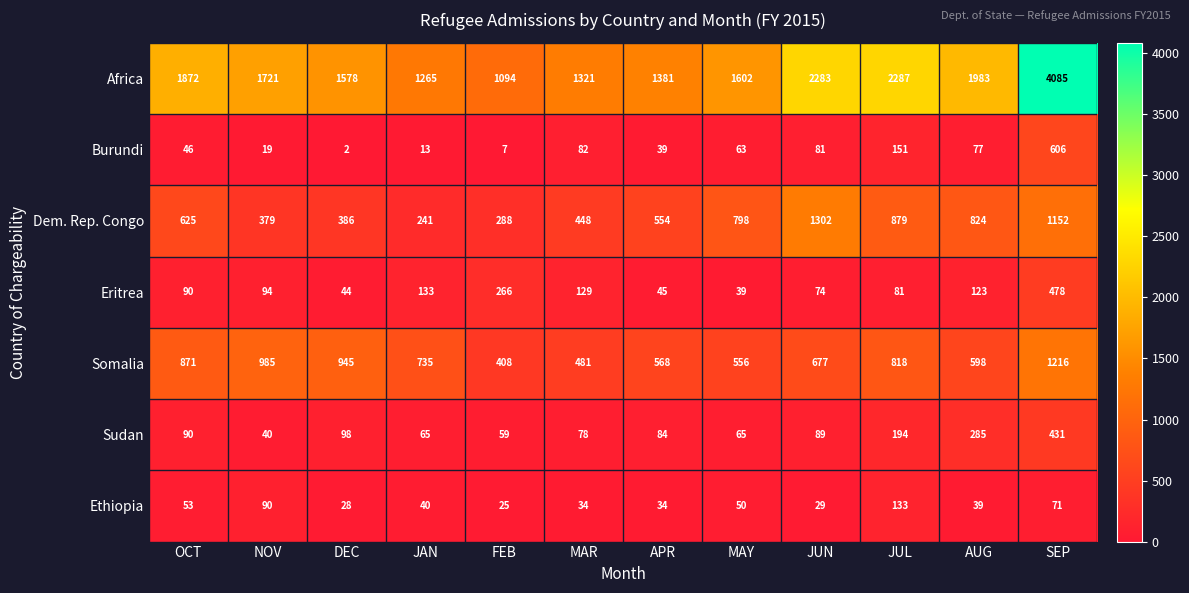

What is the difference between the maximum and second lowest values in the Burundi series?

599